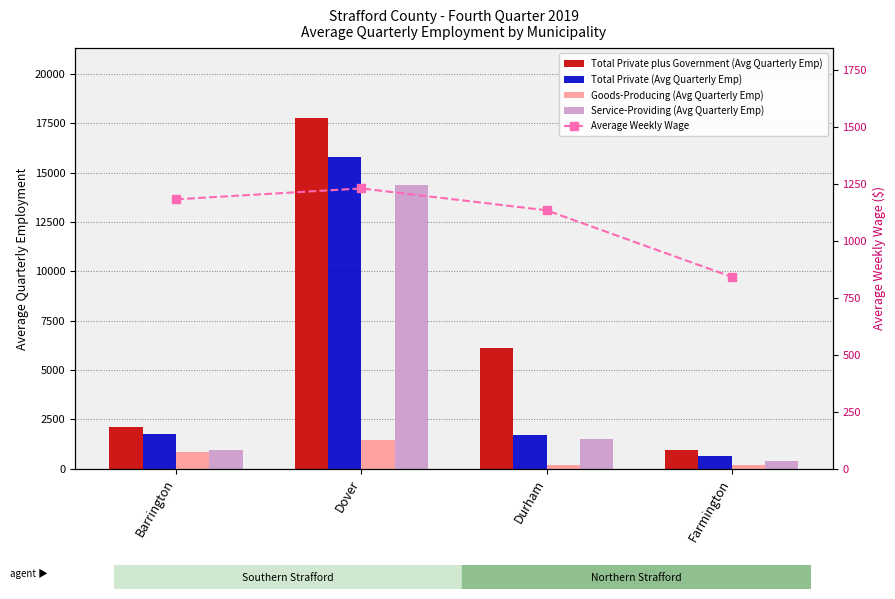

What are all the series names shown in the legend?

Total Private plus Government (Avg Quarterly Emp), Total Private (Avg Quarterly Emp), Goods-Producing (Avg Quarterly Emp), Service-Providing (Avg Quarterly Emp), Average Weekly Wage